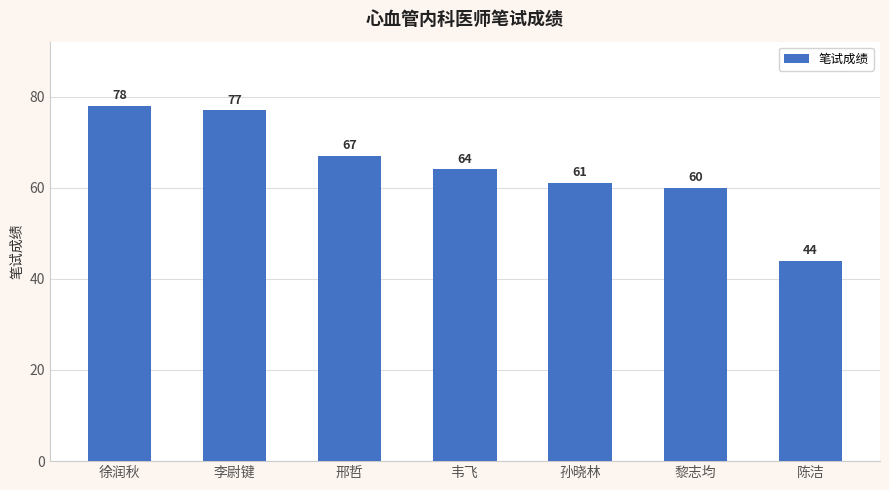

What is the average value?

64